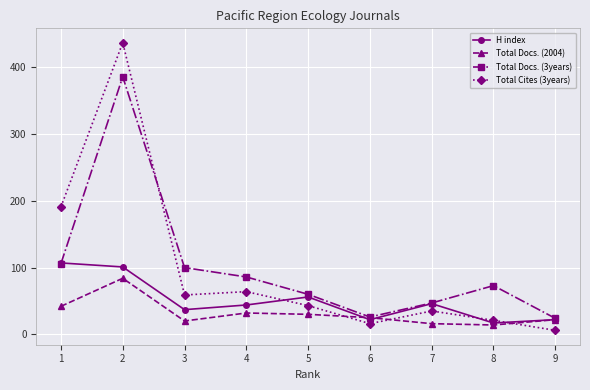

The value of Total Cites (3years) at 7 is 35. True or false?

True